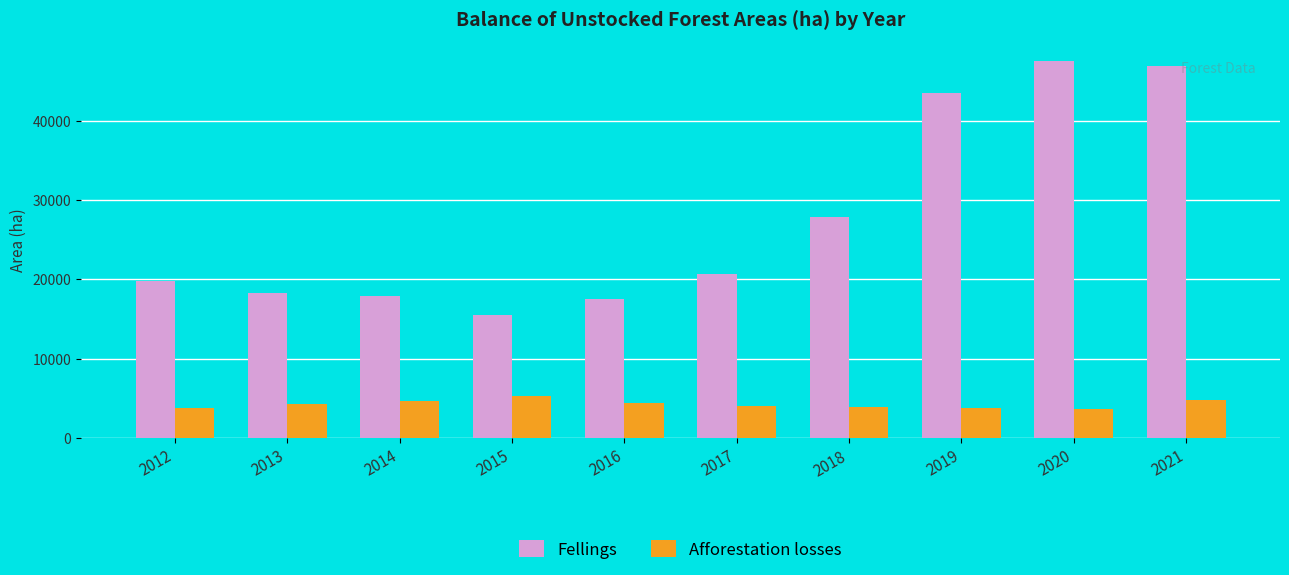

Does the chart contain any negative values?

No